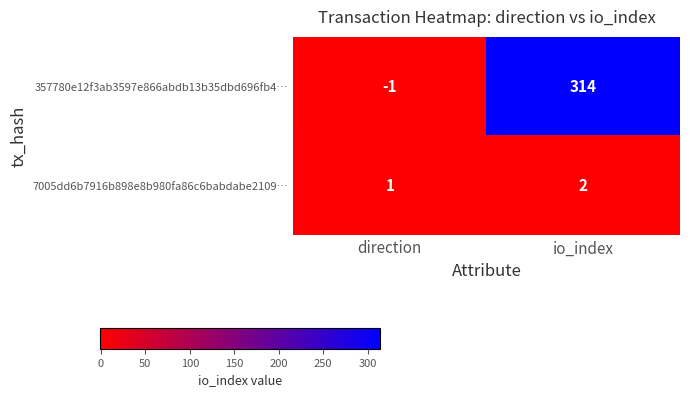

How many data points in 357780e12f3ab3597e866abdb13b35dbd696fb4… are less than 314?

1